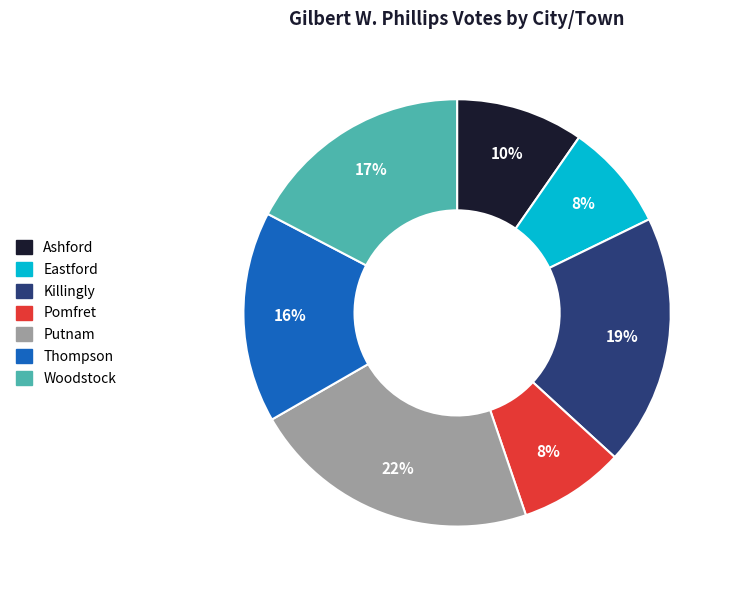

Is there any slice that represents more than half of the pie?

No